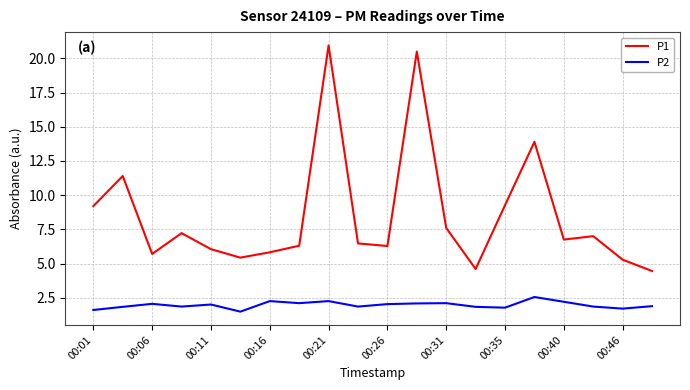

Which series has the largest range (max minus min)?

P1